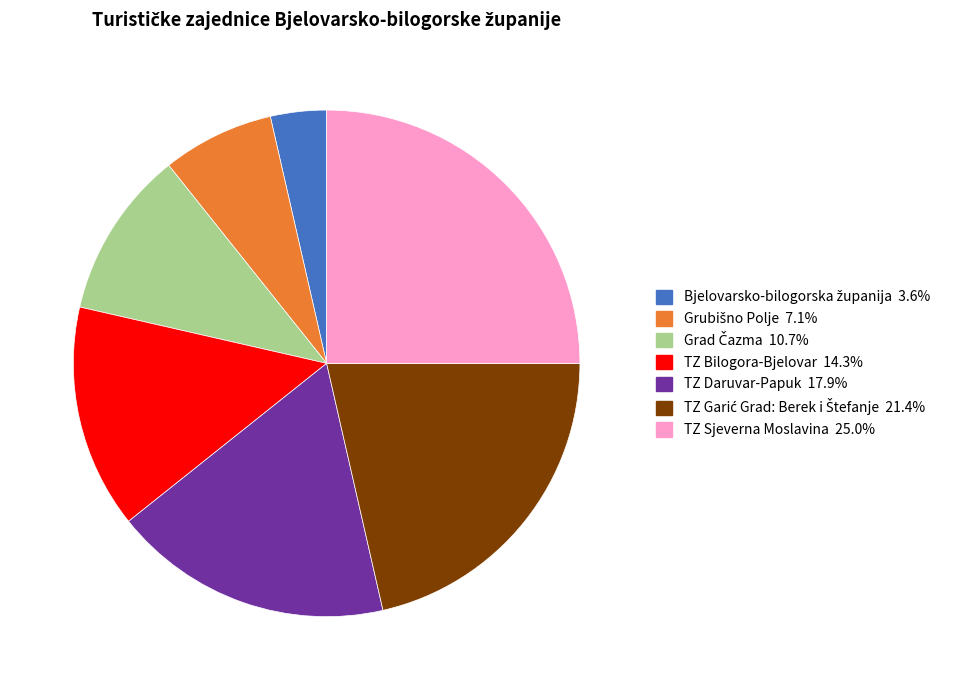

How many slices are in this pie chart?

7